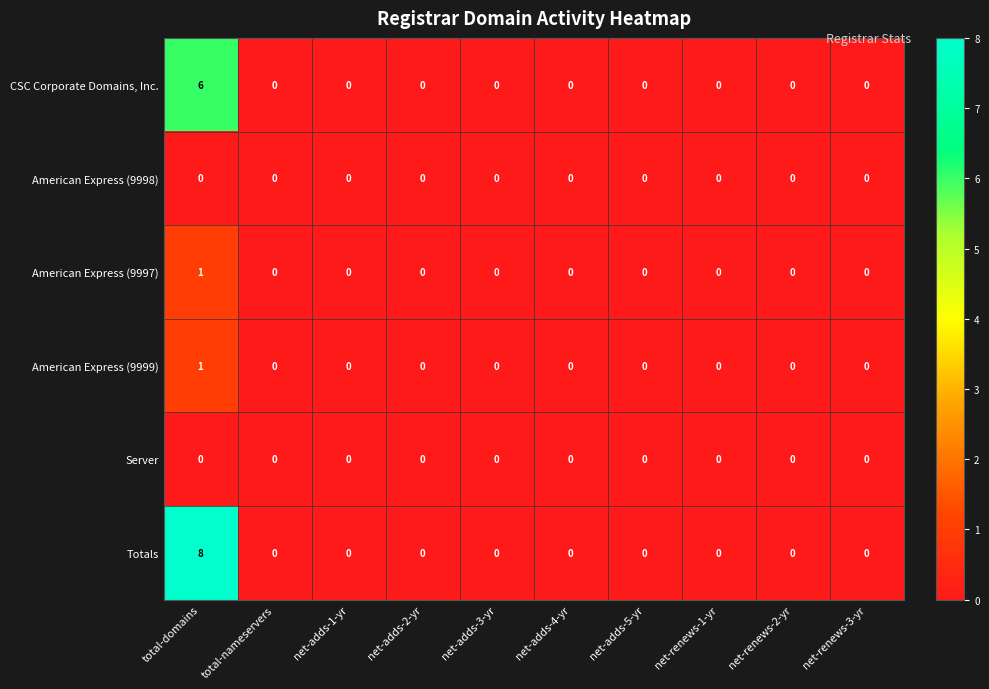

True or false: Server has a value of 0 at net-renews-3-yr.

True